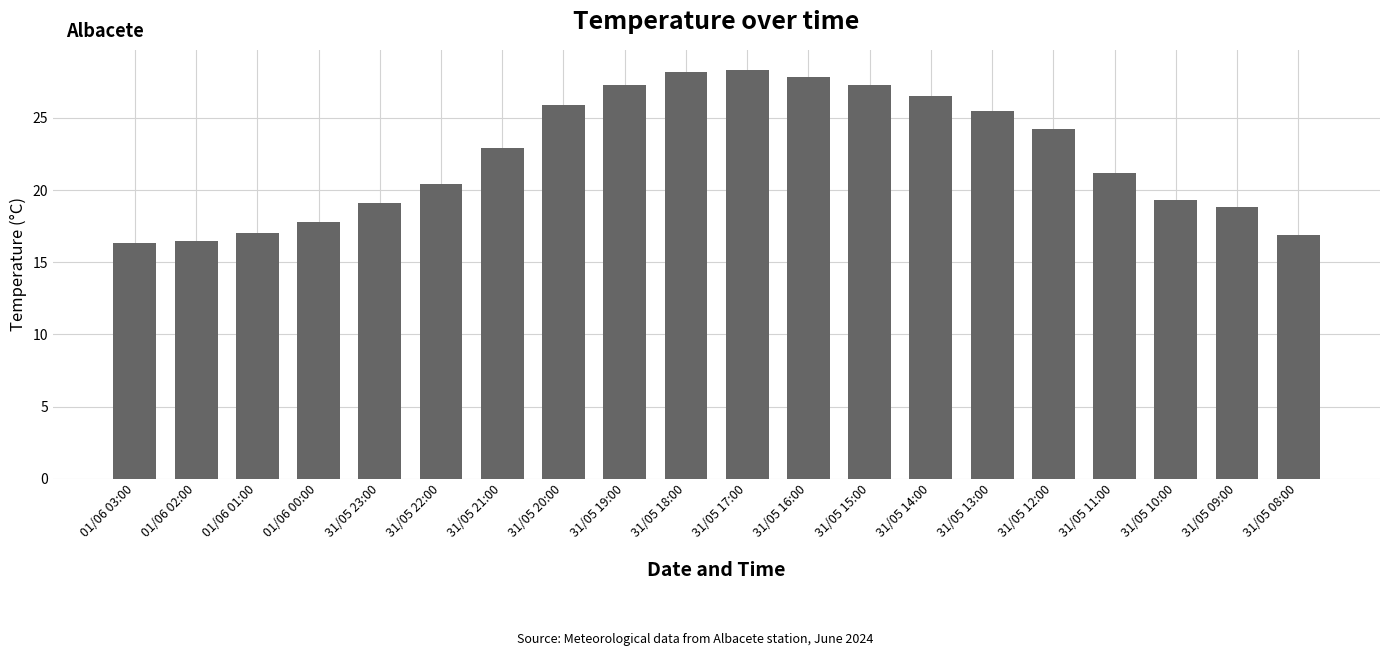

The value at 31/05 18:00 is 28.2. True or false?

True